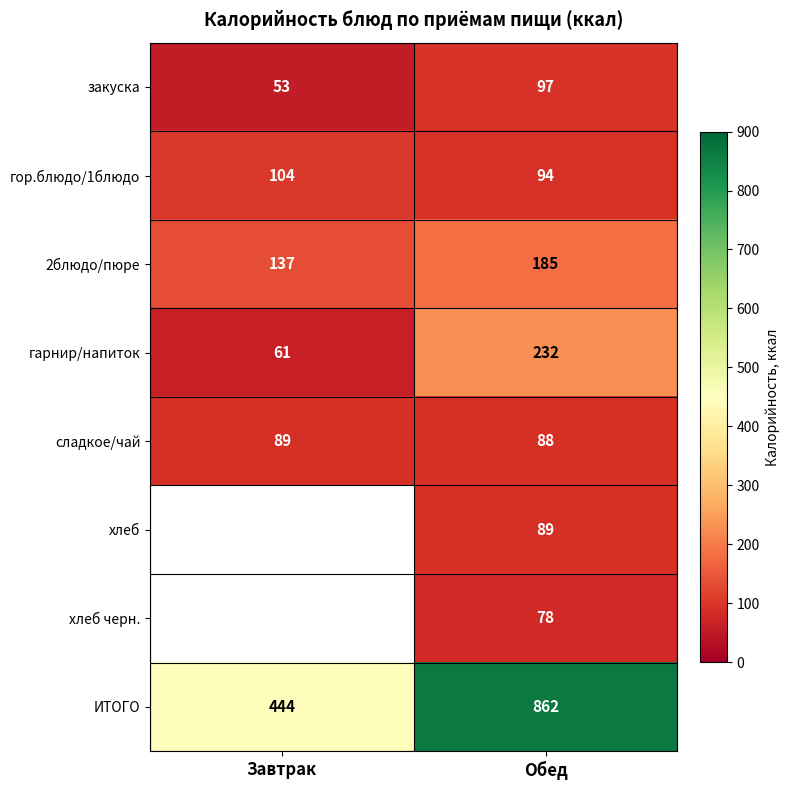

Where is 2блюдо/пюре nearest to the value 161?

Завтрак